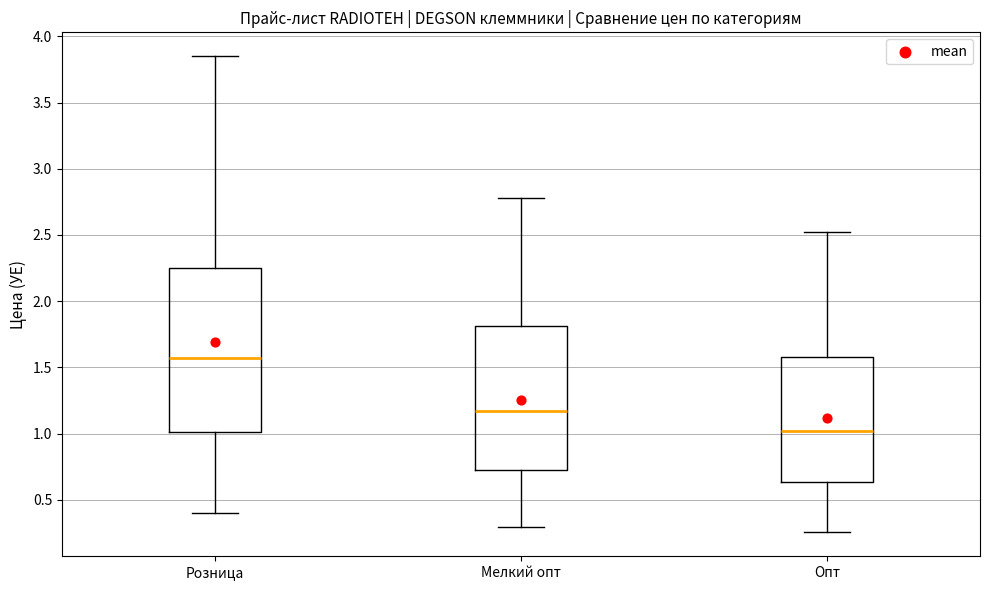

Where is the upper edge of the box for Розница on the y-axis? The values are not printed on the chart, so give them approximately, as read against the axis.

2.25